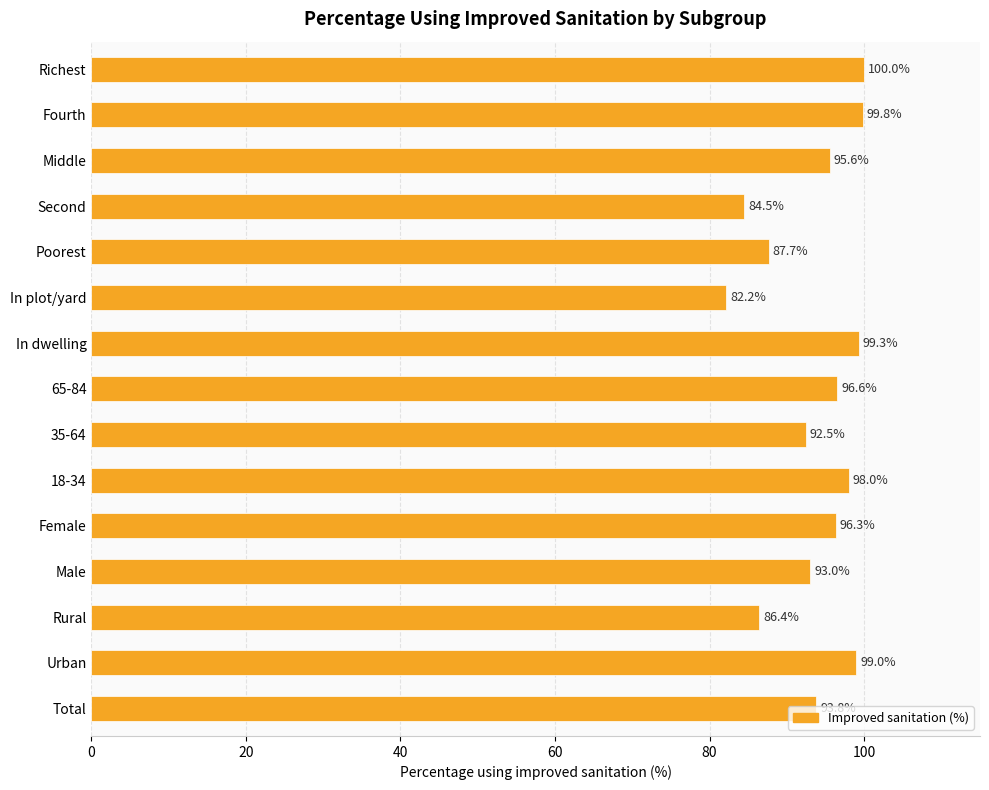

Does the chart contain any negative values?

No